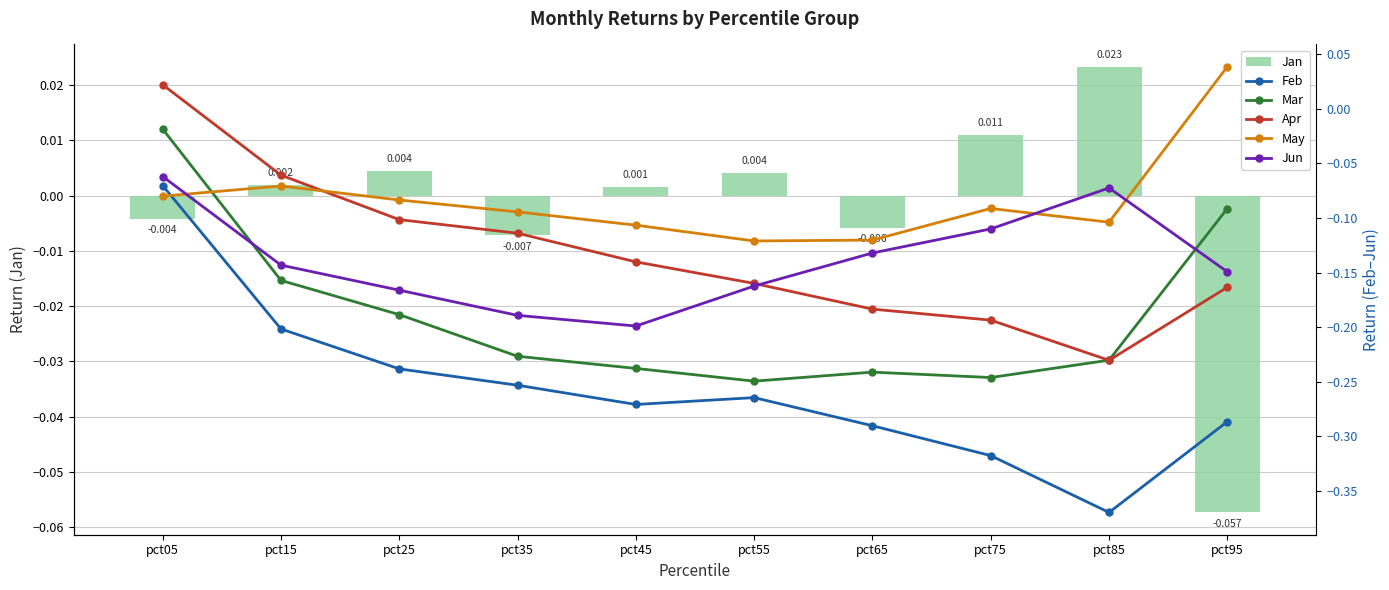

At which label does Feb reach its peak?

pct05